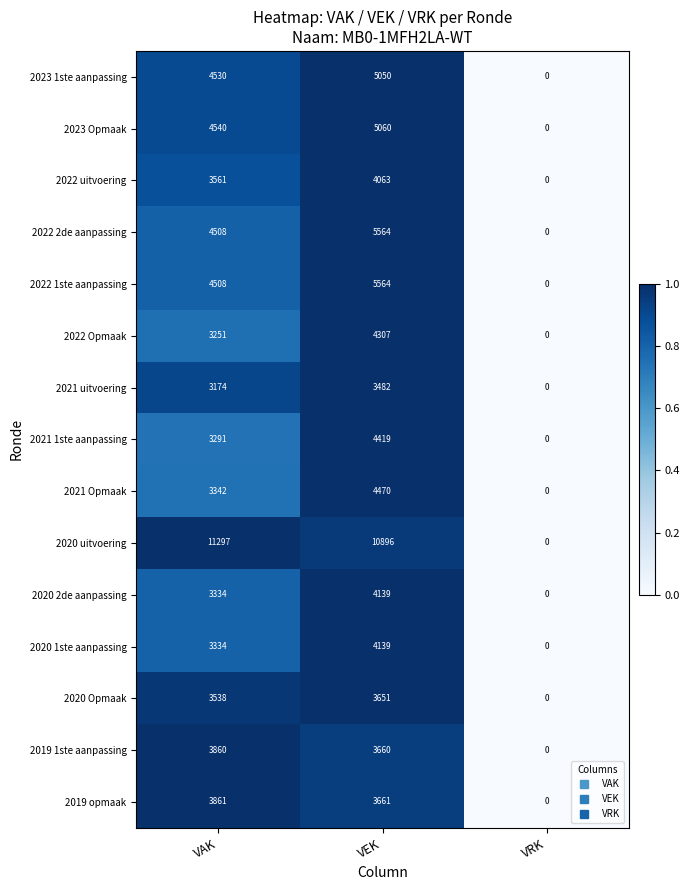

What is the difference between the highest and lowest values at VEK?

7414